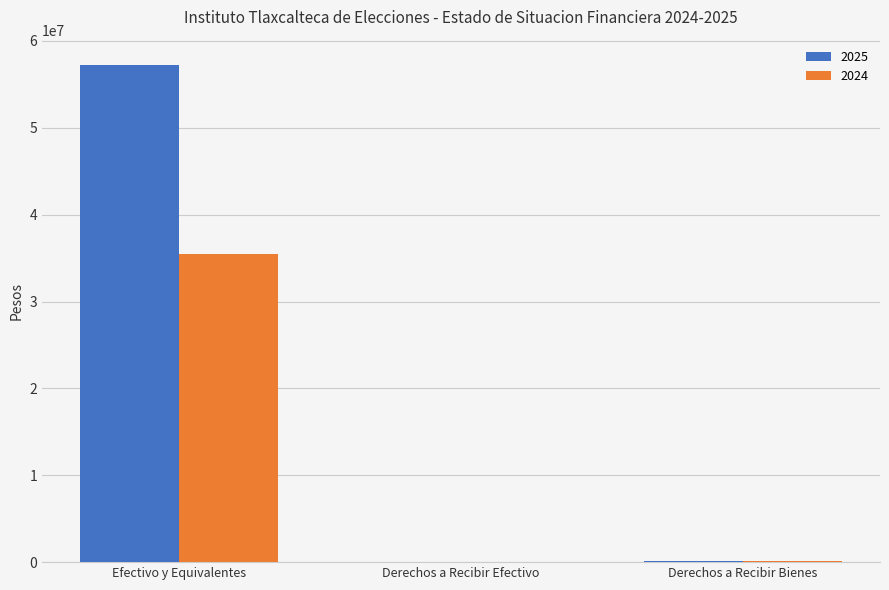

At which category does the chart reach its peak across all series?

Efectivo y Equivalentes